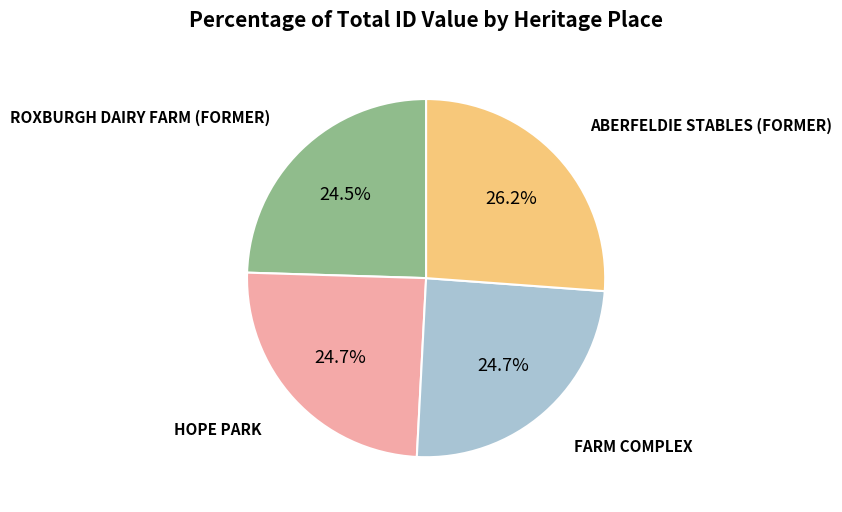

How many slices are in this pie chart?

4